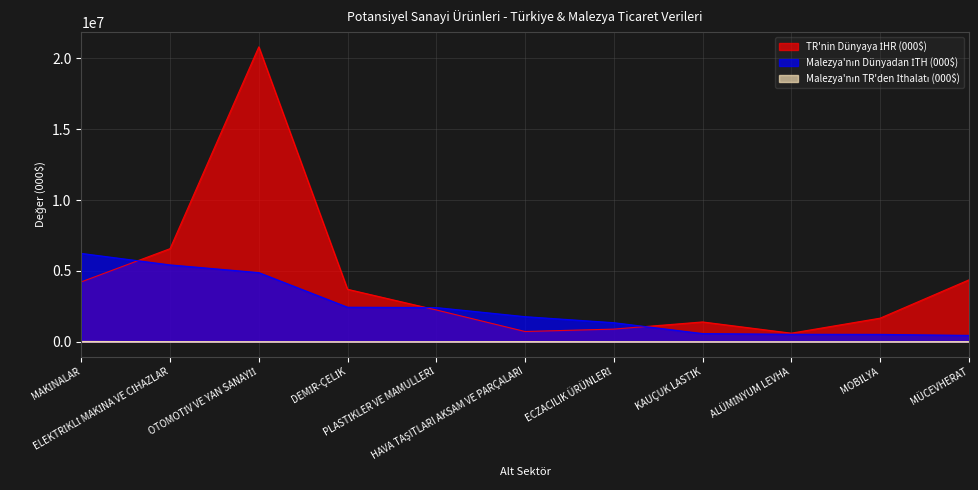

Rank the series at OTOMOTİV VE YAN SANAYİİ from lowest to highest value.

Malezya'nın TR'den İthalatı (000$), Malezya'nın Dünyadan İTH (000$), TR'nin Dünyaya İHR (000$)